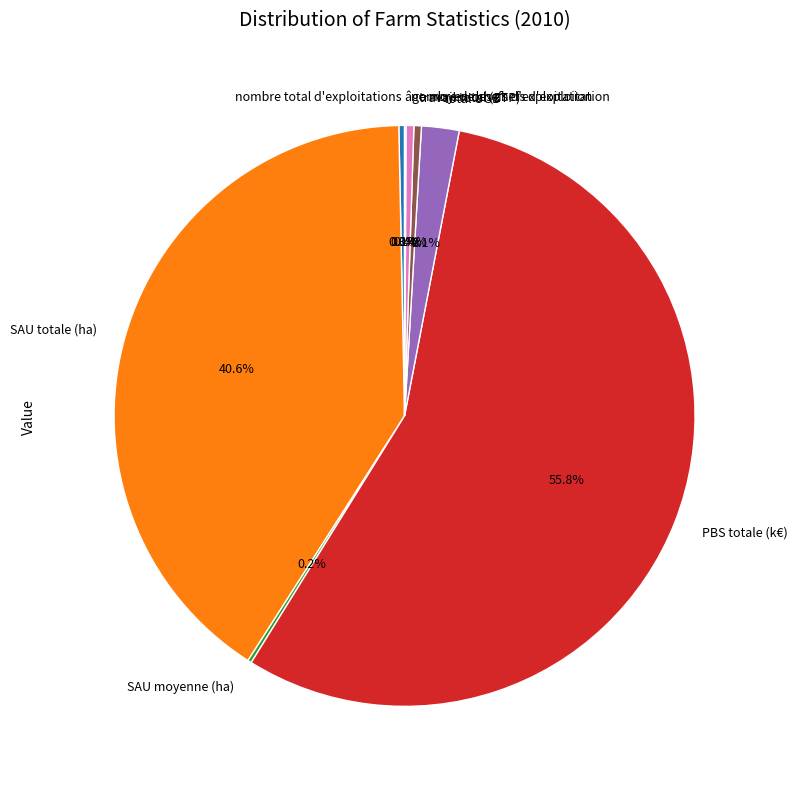

Which slice represents more than half of the pie?

PBS totale (k€)